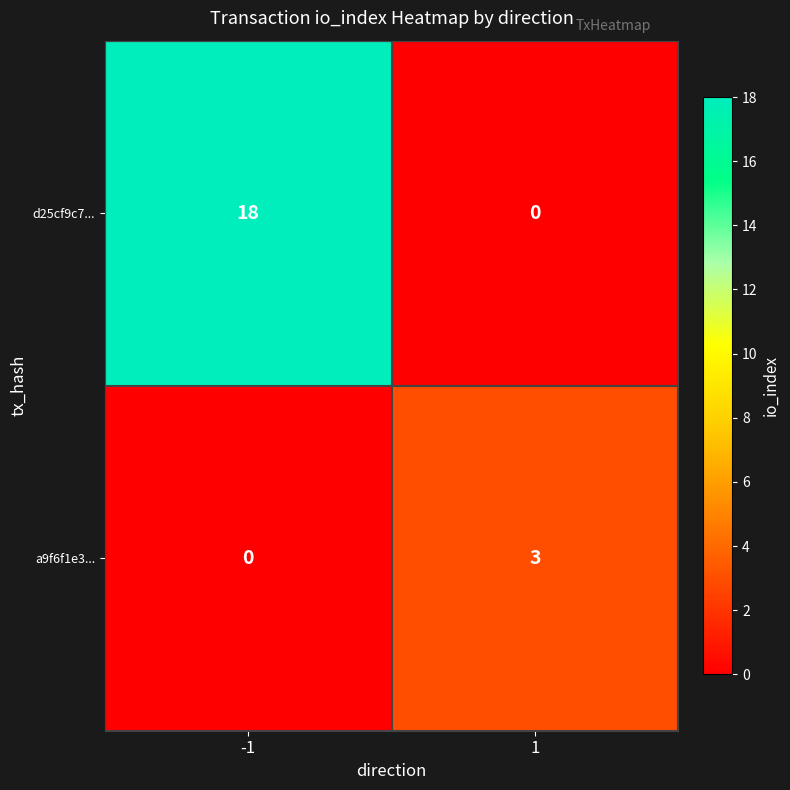

Between -1 and 1, which series saw the biggest shift?

d25cf9c7...